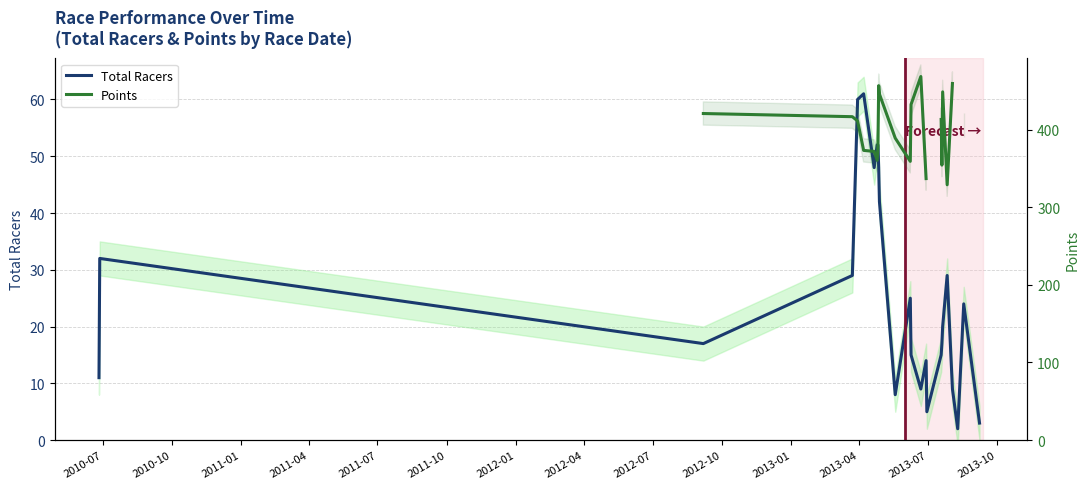

What are all the series names shown in the legend?

Total Racers, Points